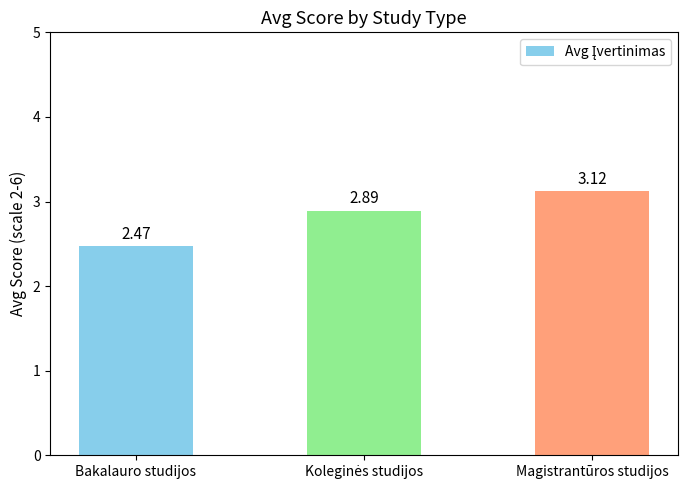

At which category does the chart reach its peak across all series?

Magistrantūros studijos